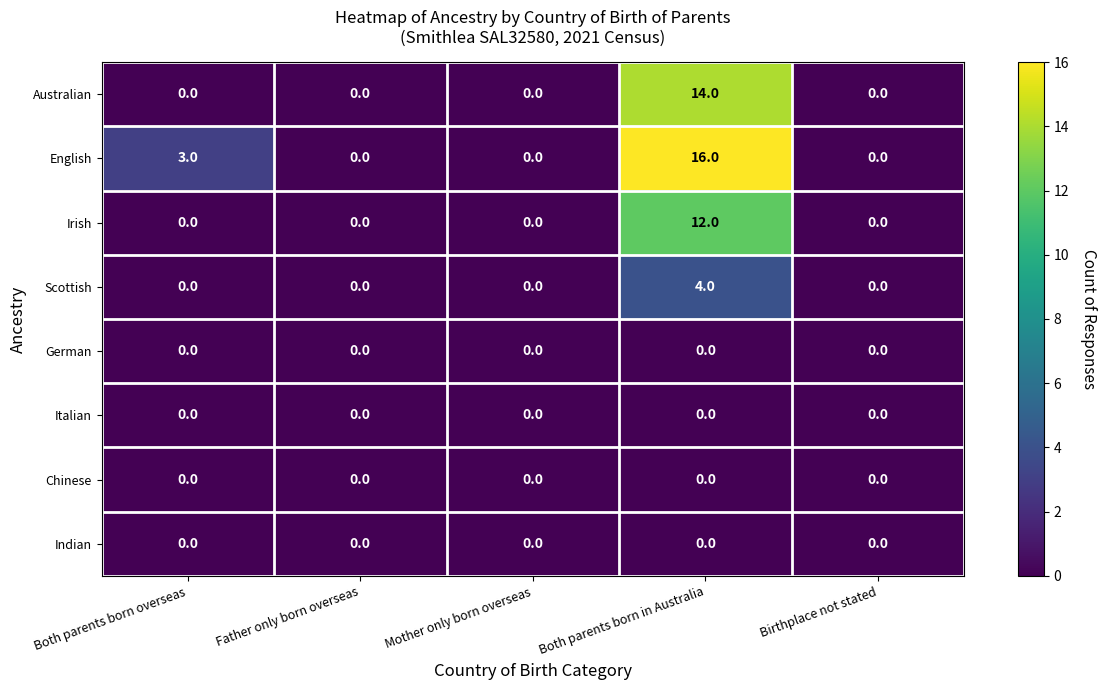

Is it true that Scottish equals 6 at Both parents born in Australia?

False